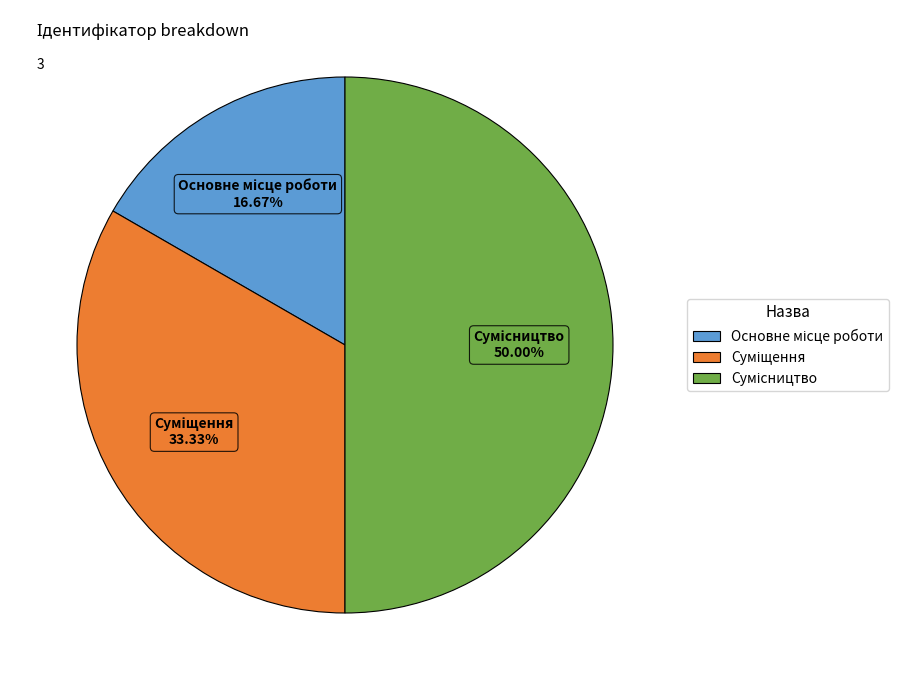

How many segments does this pie chart have?

3